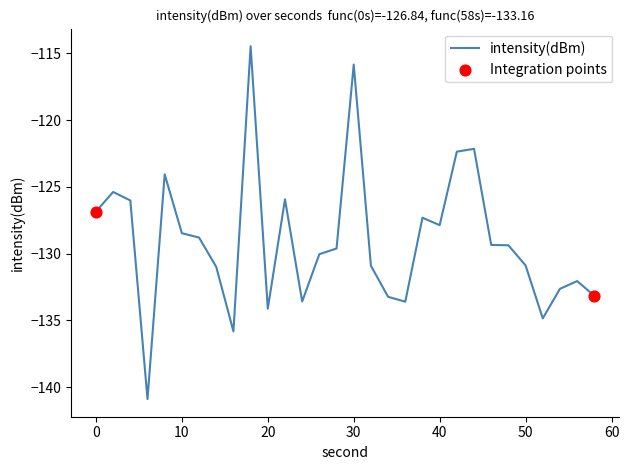

What is the minimum value shown in the chart?

-140.9